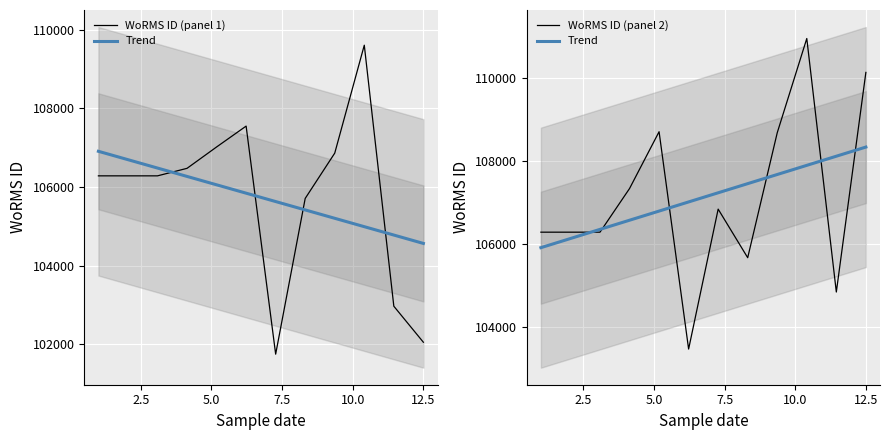

What is the value of the Trend point at the 11th from the left?

108113.1